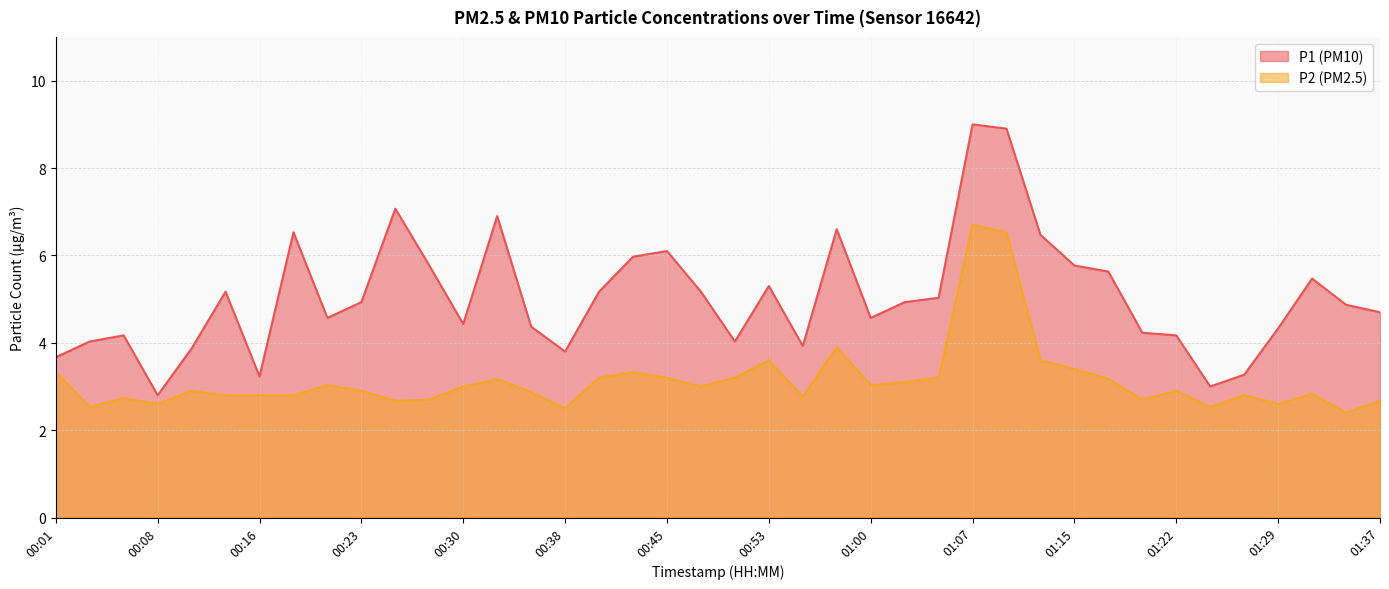

True or false: P1 and P2 cross at least once.

False